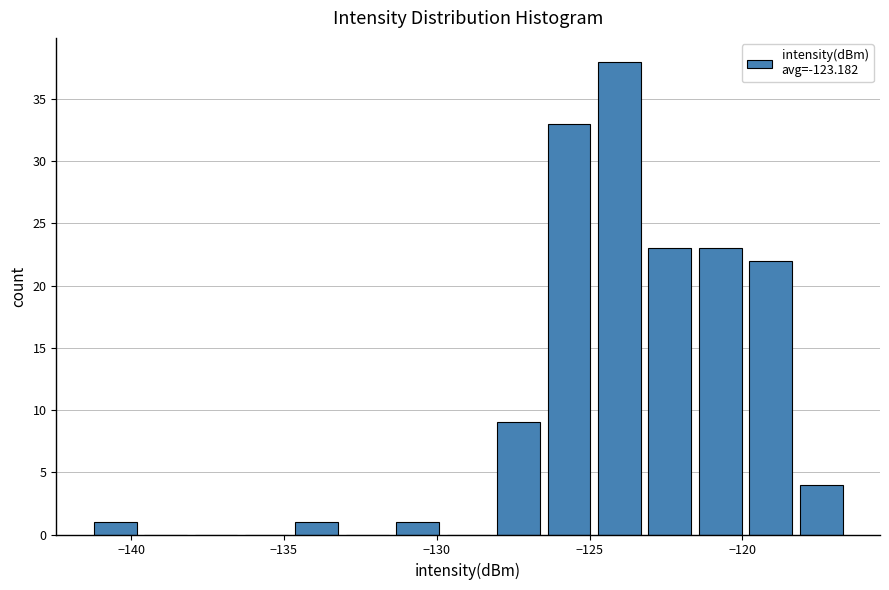

Around what value on the x-axis is the tallest bar? Give the approximate position of its centre, as read against the axis.

-124.0